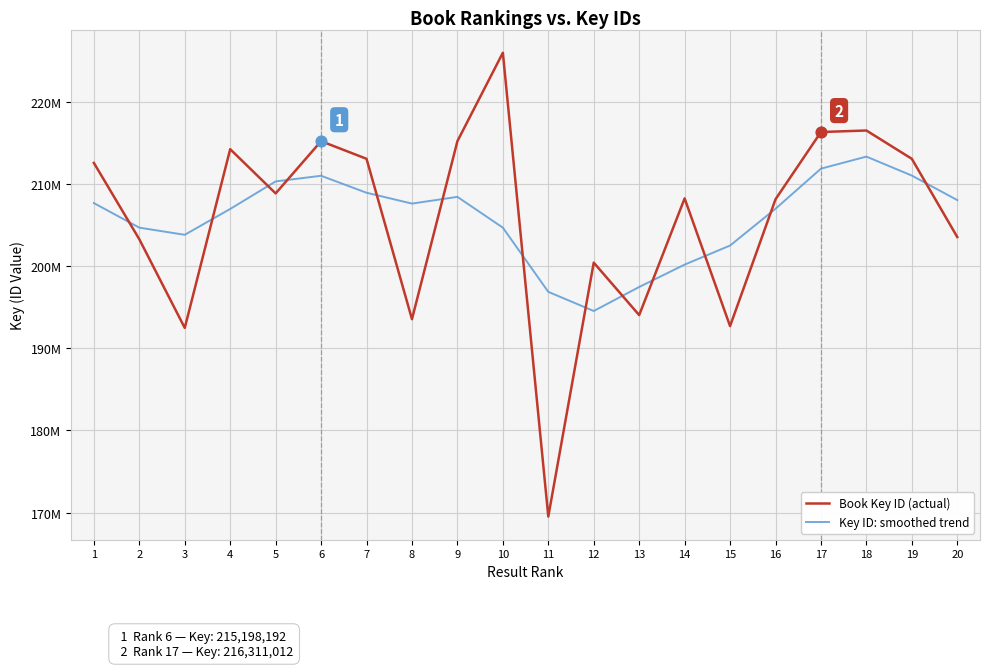

Is this an area chart (filled region under the line)?

No